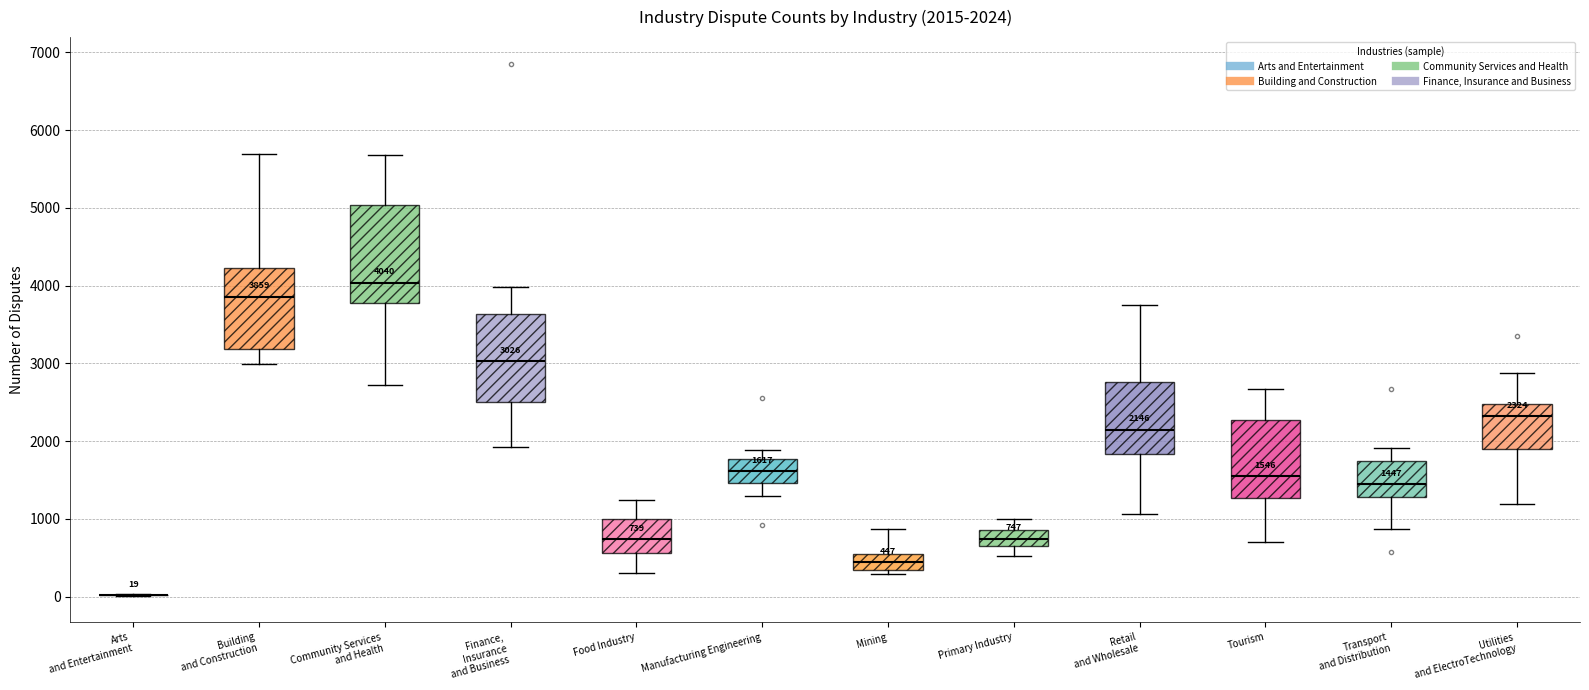

Comparing the boxes themselves (not the whiskers), which one is the tallest?

Community Services and Health